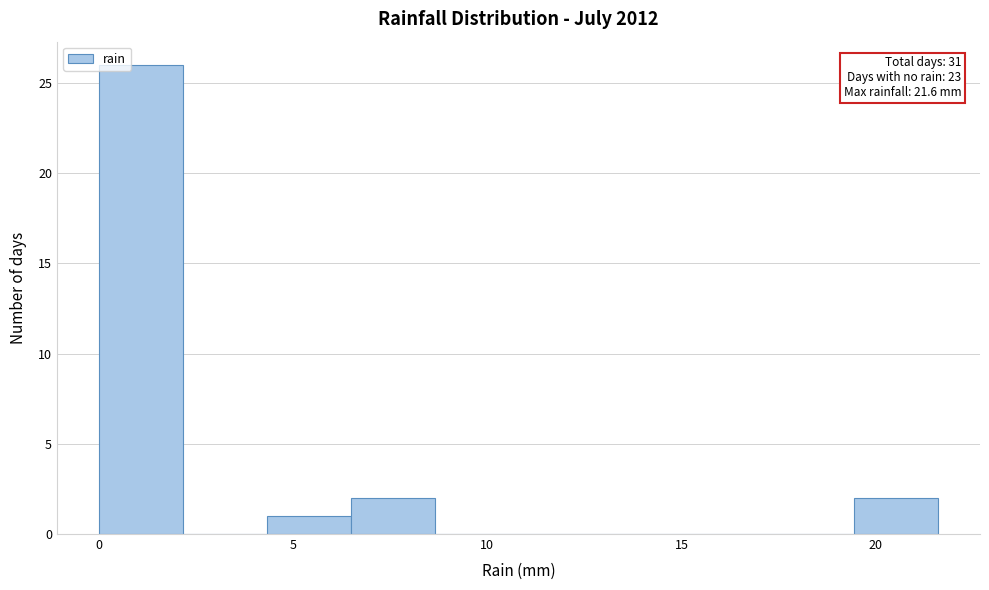

Which range on the x-axis has the tallest bar?

0.0 to 2.0